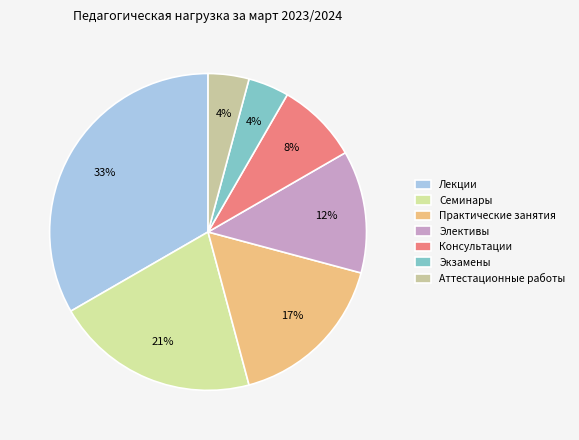

To the nearest percent, what is the average slice percentage?

14%